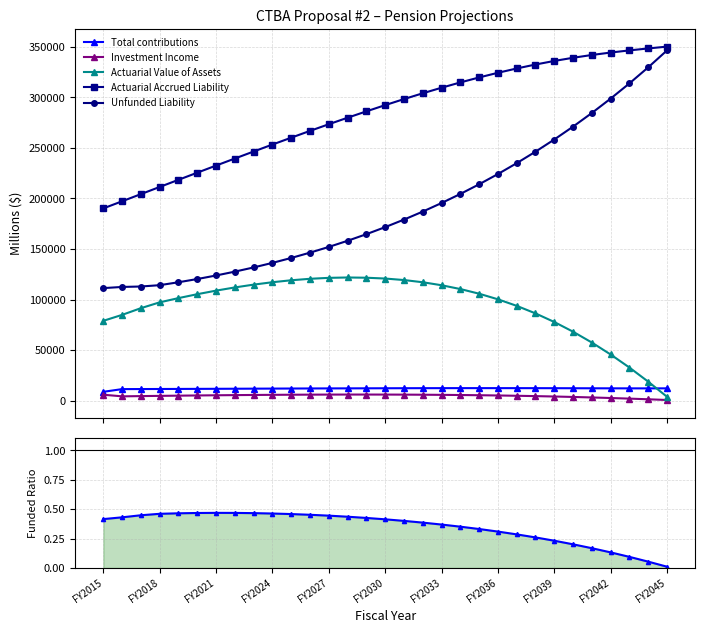

True or false: Investment Income has more than 0 interior local peaks.

True